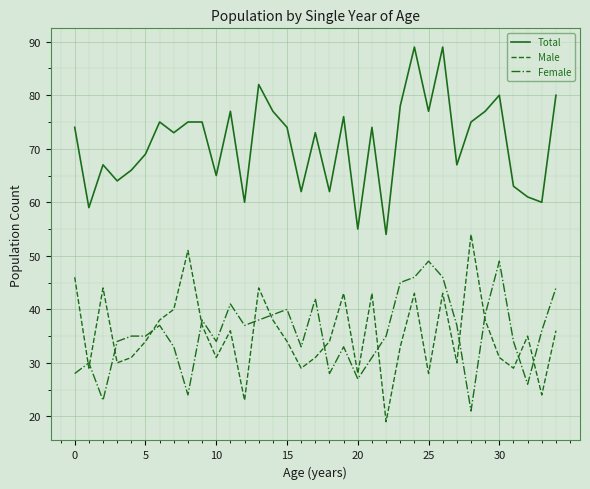

Rank the series by their maximum value, from lowest to highest.

Female, Male, Total